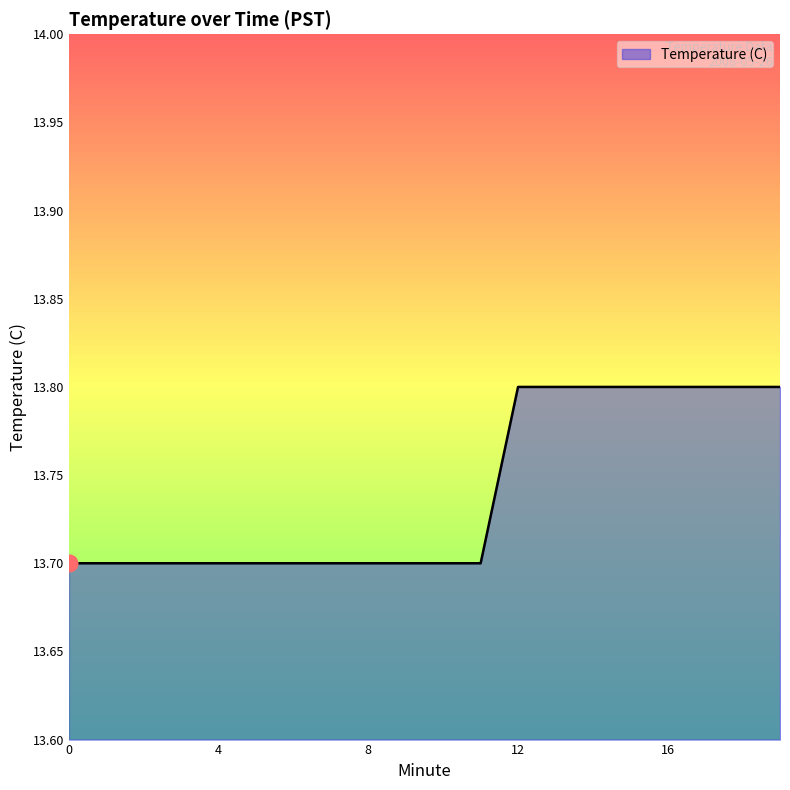

What is the minimum value shown in the chart?

13.7